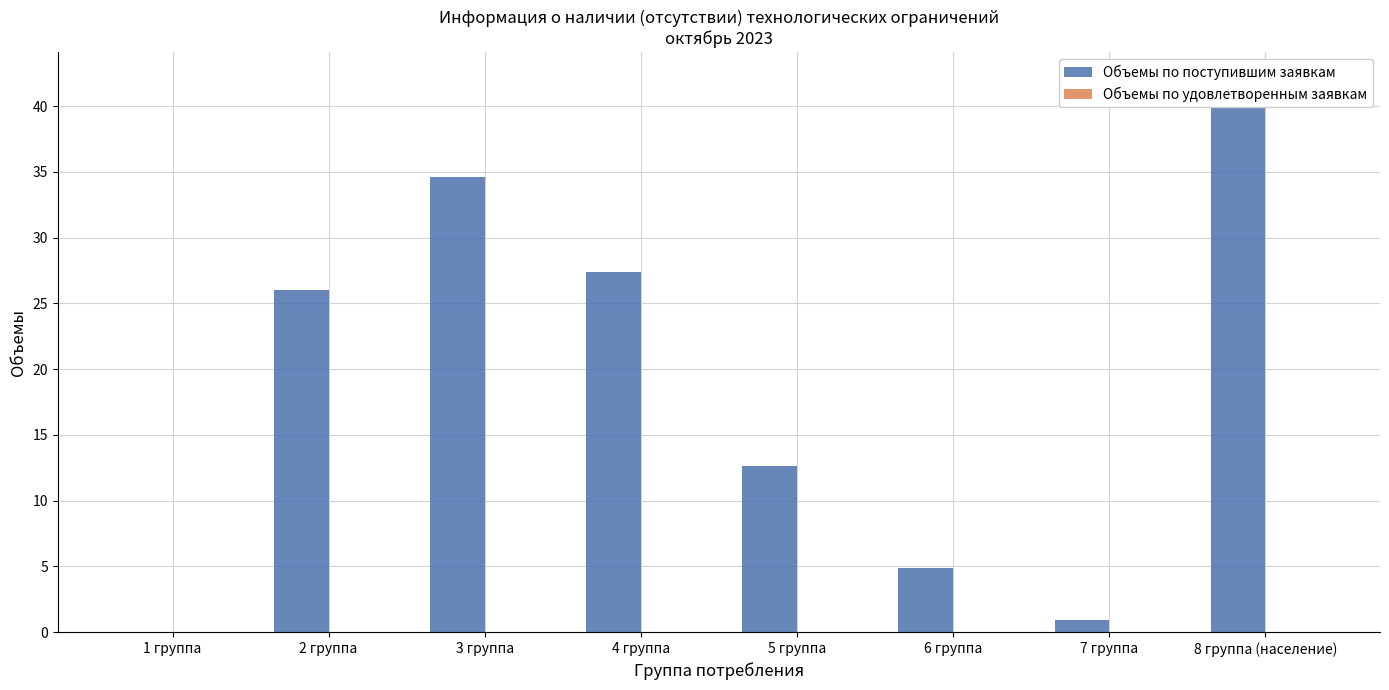

The Объемы по удовлетворенным заявкам series shows 0.0 at 7 группа. True or false?

True